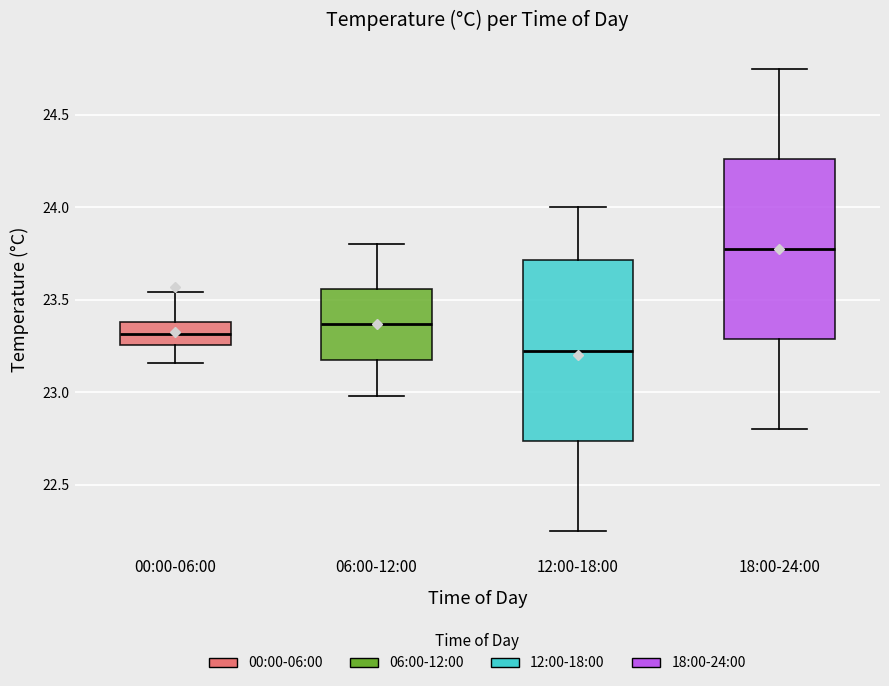

Which box's median line is the lowest?

12:00-18:00